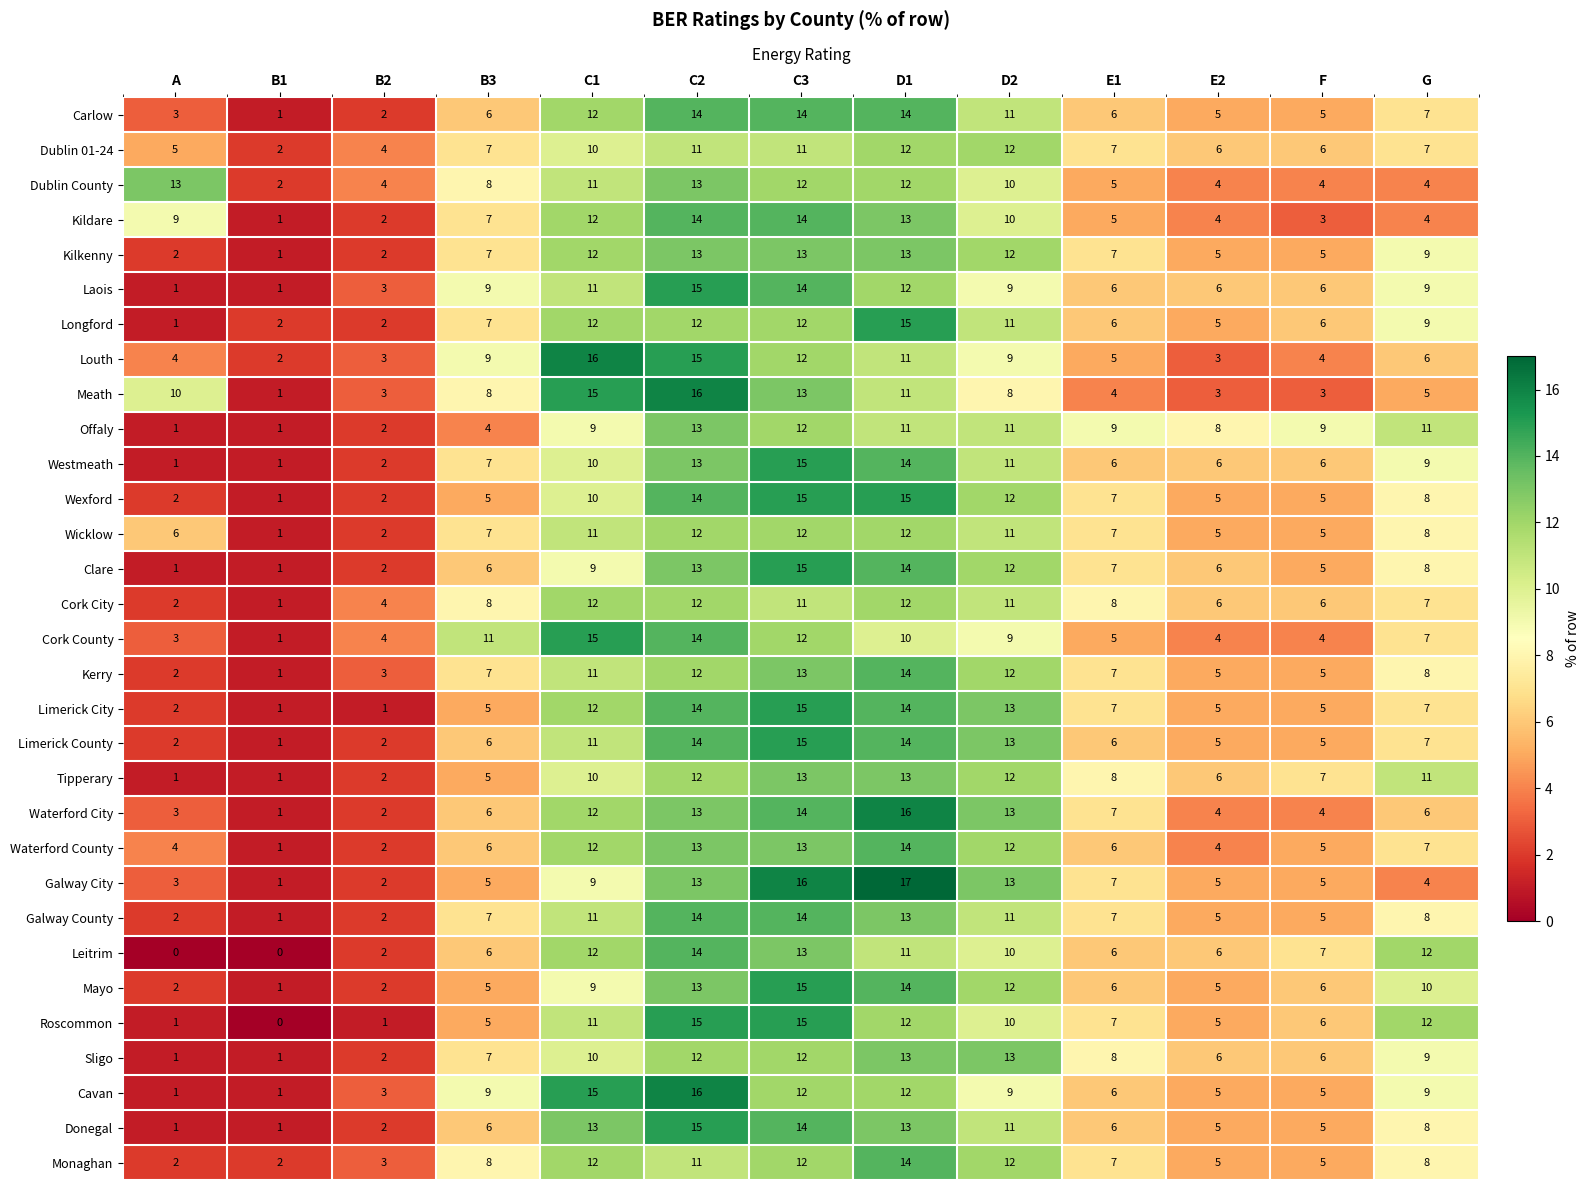

Which series has the largest total across all categories?

Cavan